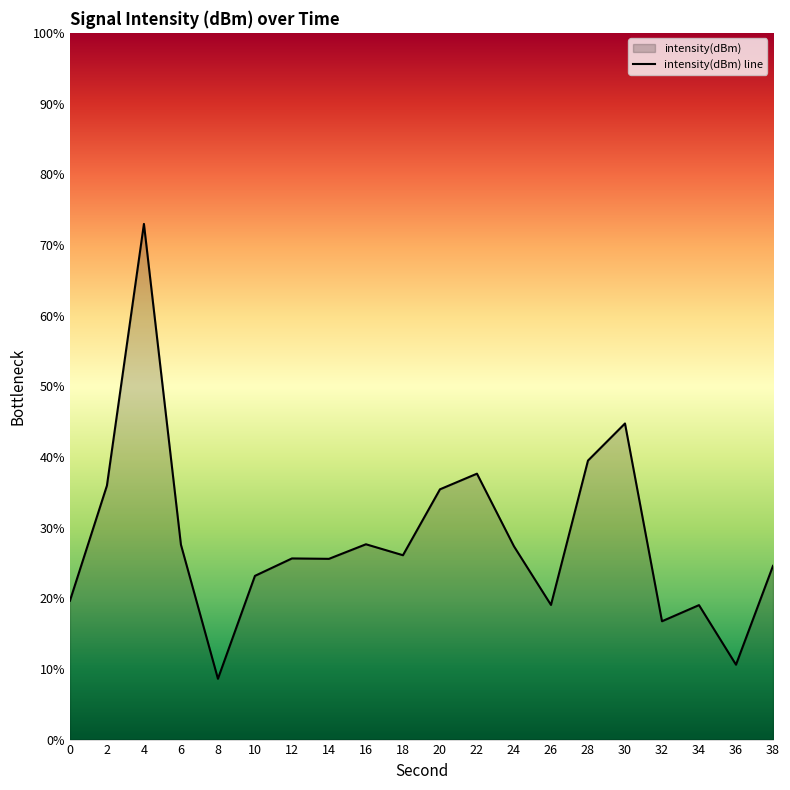

Rank the categories by value from highest to lowest.

4, 30, 28, 22, 2, 20, 16, 6, 24, 18, 12, 14, 38, 10, 0, 26, 34, 32, 36, 8